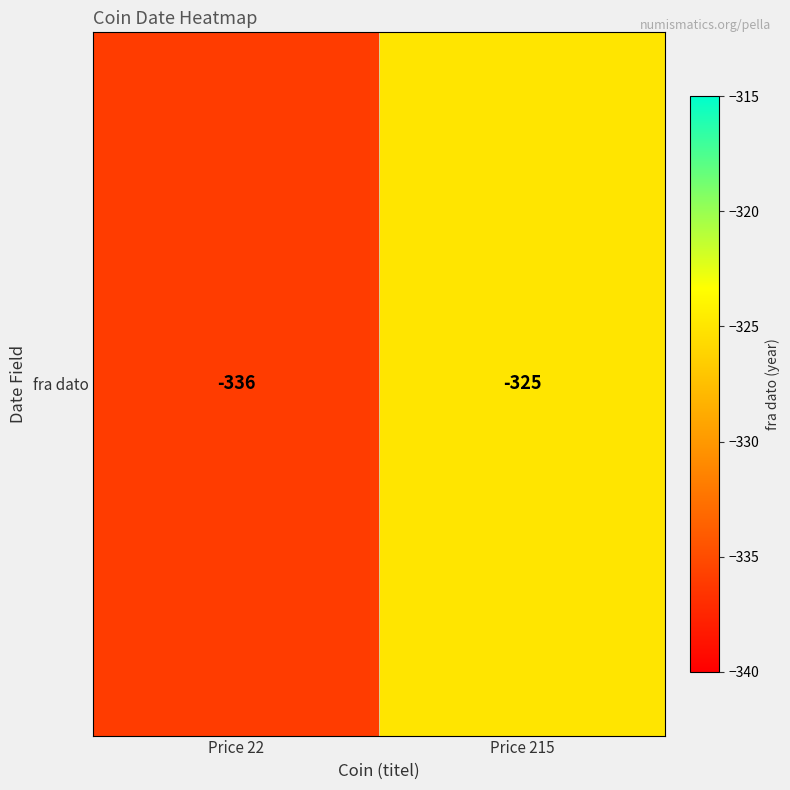

What is the difference between the values at Price 215 and Price 22?

11